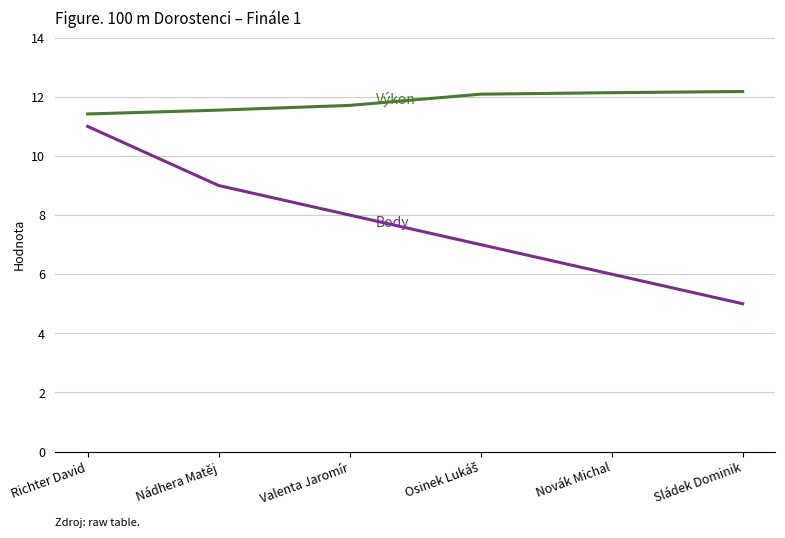

How many lines are shown in the chart?

2